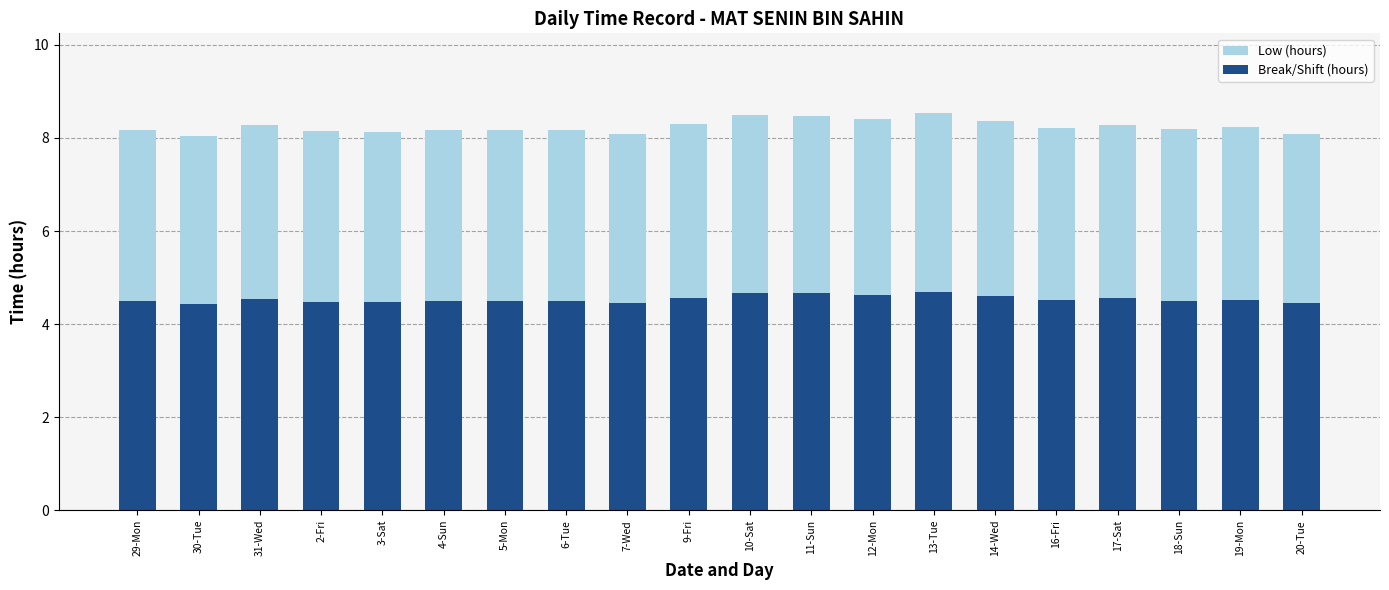

What is the sum of the Break/Shift (hours) values at 3-Sat and 29-Mon?

9.0